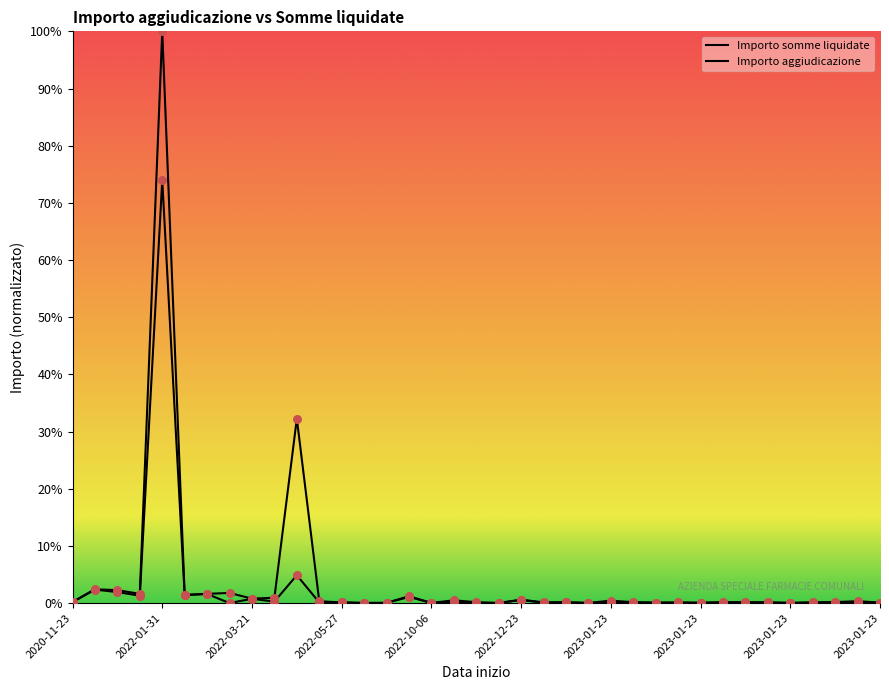

At how many categories does at least one series exceed 0?

37